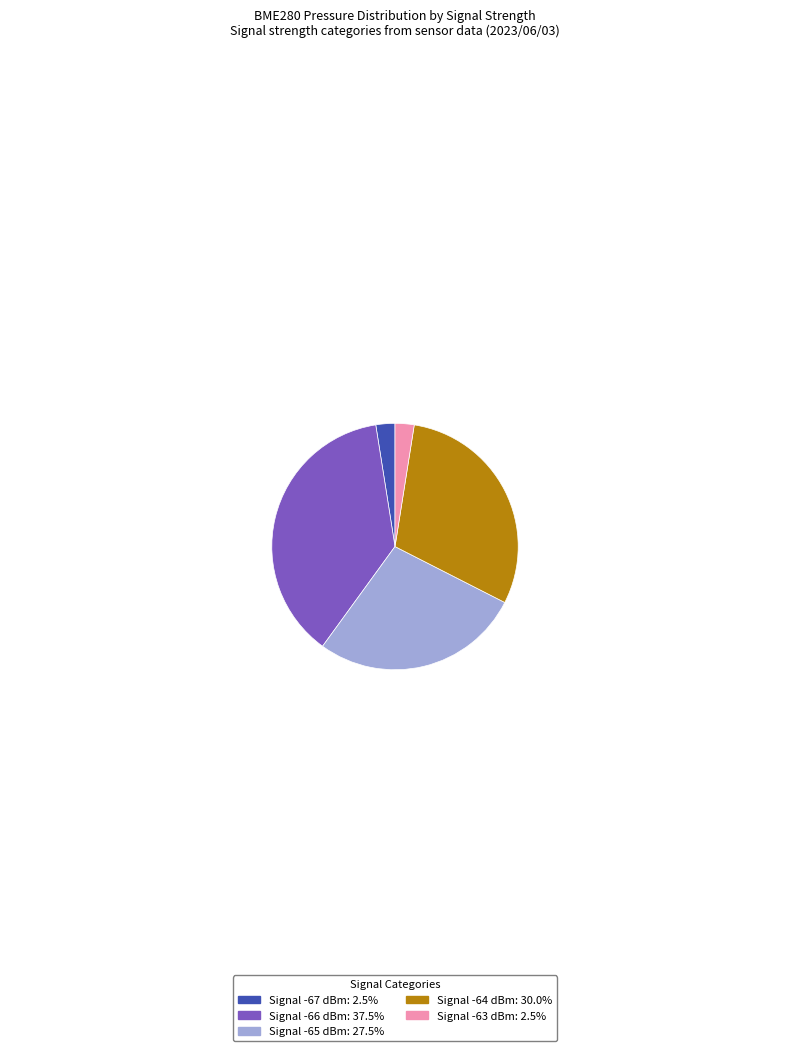

Is there any slice that represents more than half of the pie?

No